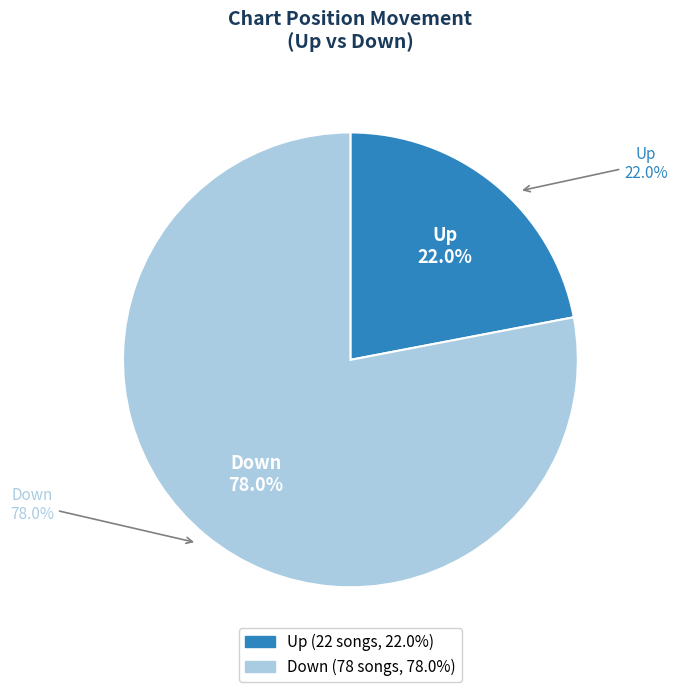

Is there any slice that represents more than half of the pie?

Yes